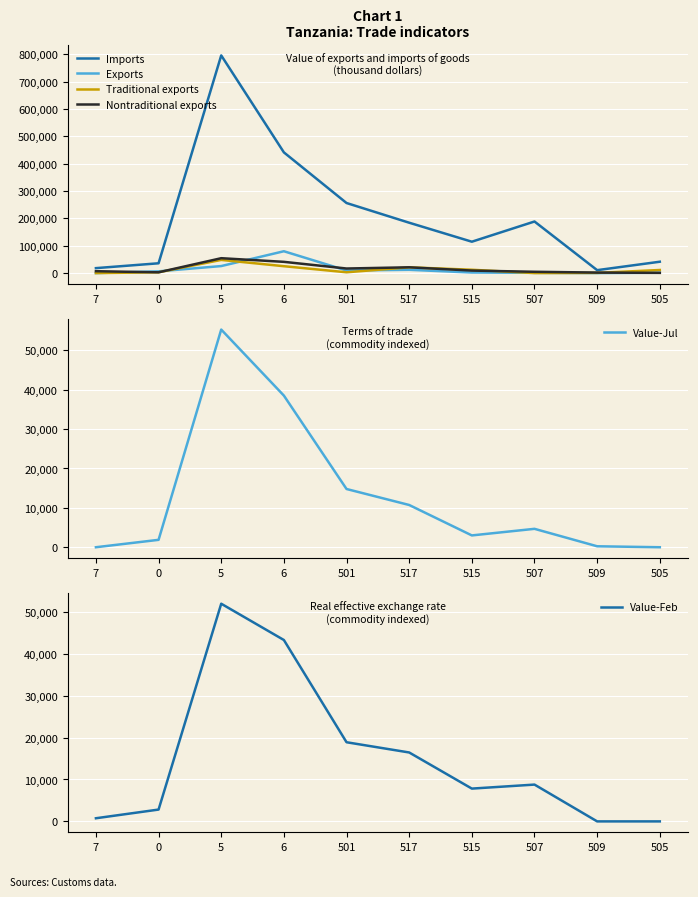

At which label is Traditional exports closest to 24089?

6